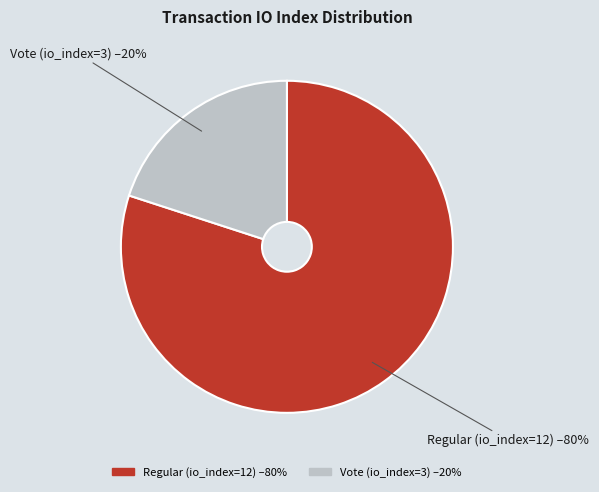

Which has a higher value, Regular (io_index=12) or Vote (io_index=3)?

Regular (io_index=12)